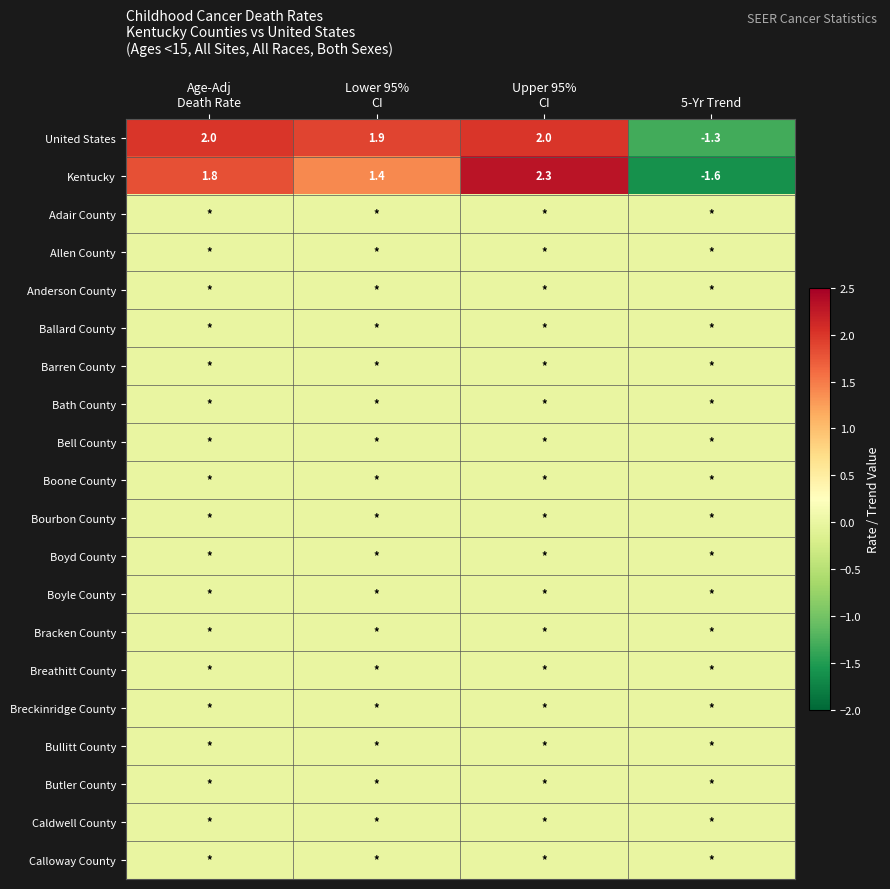

What is the lowest value of the Kentucky series?

-1.6